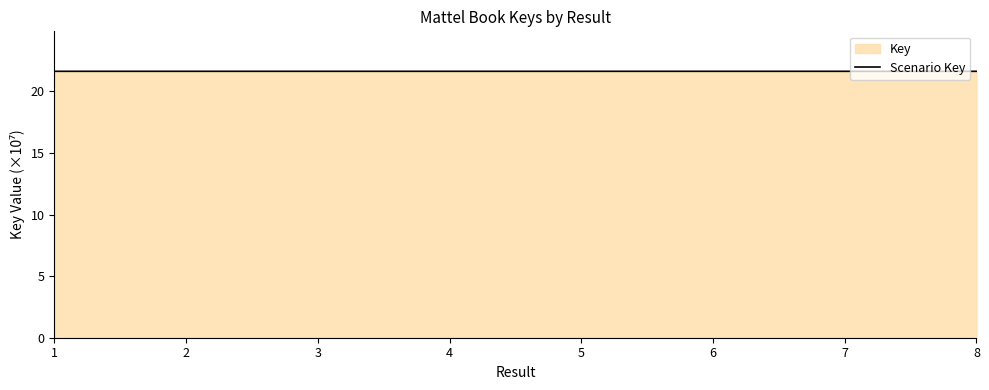

Which label corresponds to the largest value in the chart?

6